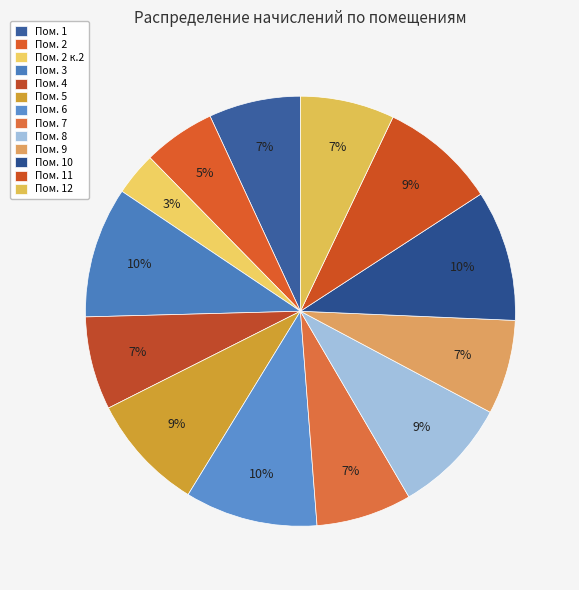

To the nearest percent, what is the average slice percentage?

8%